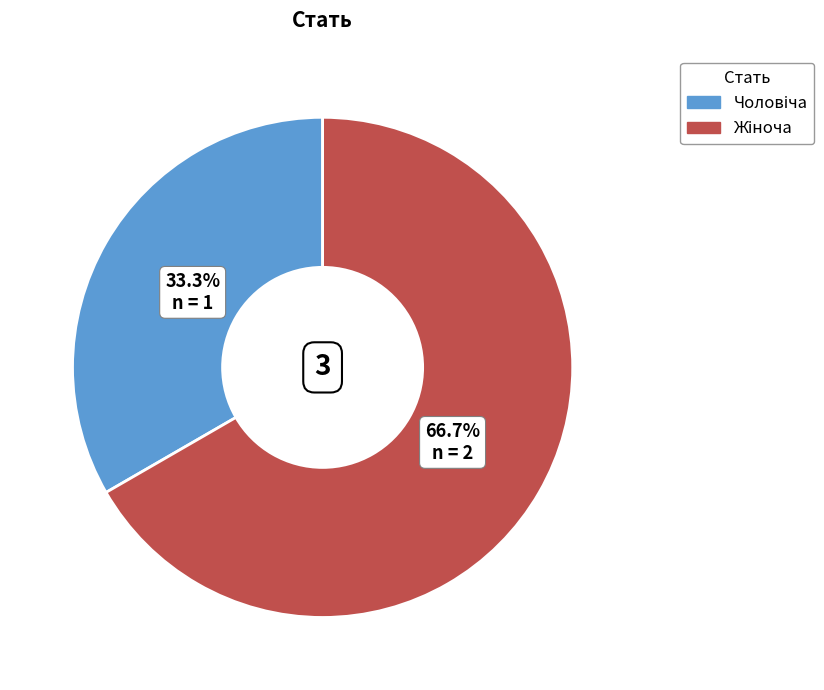

Is there a majority slice in this chart?

Yes